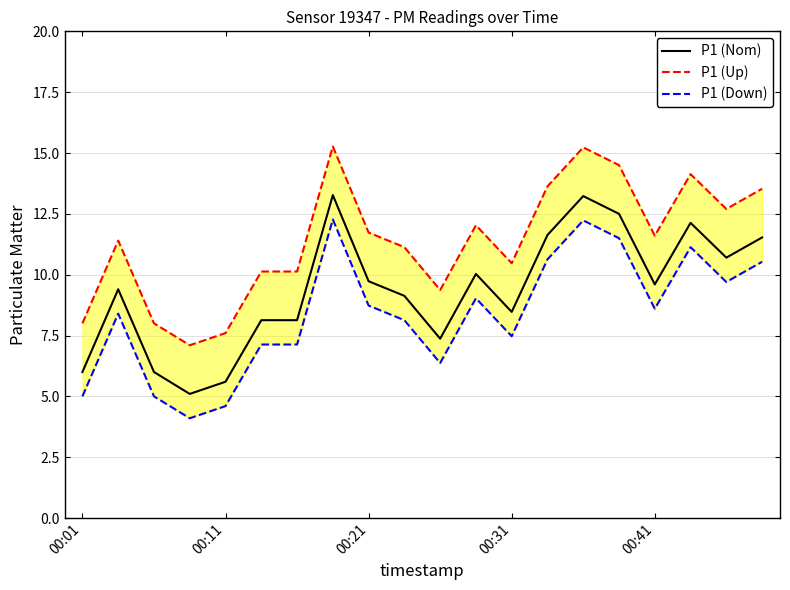

What is the value of the P1 (Down) point at the 10th from the left?

8.1